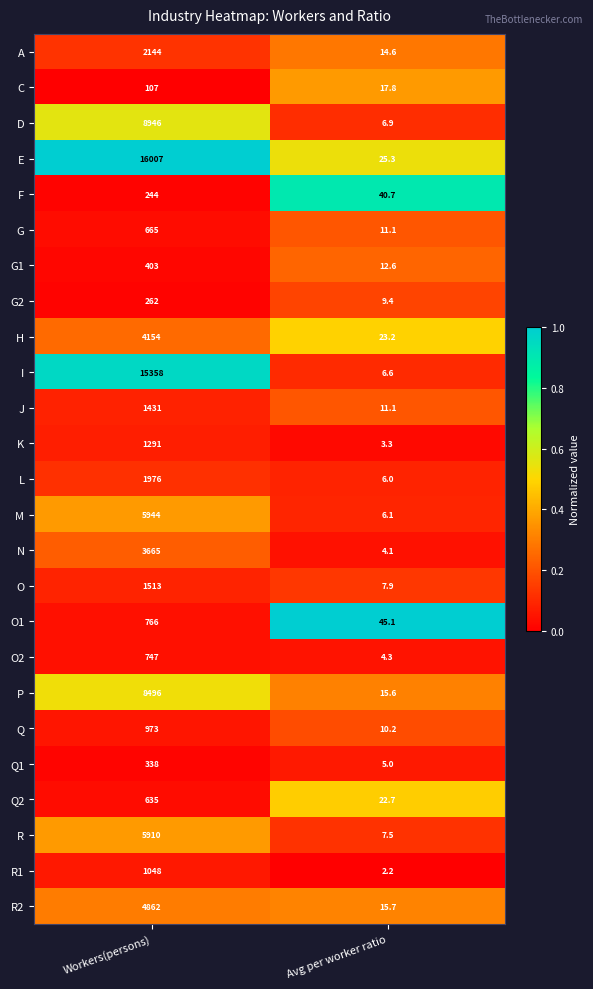

Rank the series at Workers(persons) from highest to lowest value.

E, I, D, P, M, R, R2, H, N, A, L, O, J, K, R1, Q, O1, O2, G, Q2, G1, Q1, G2, F, C